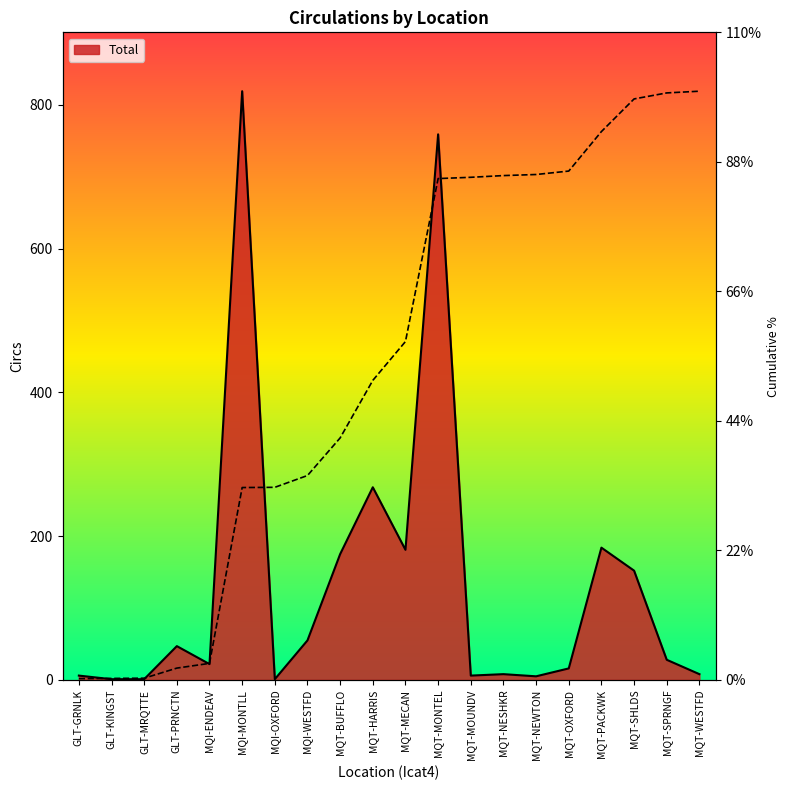

How many lines are shown in the chart?

1